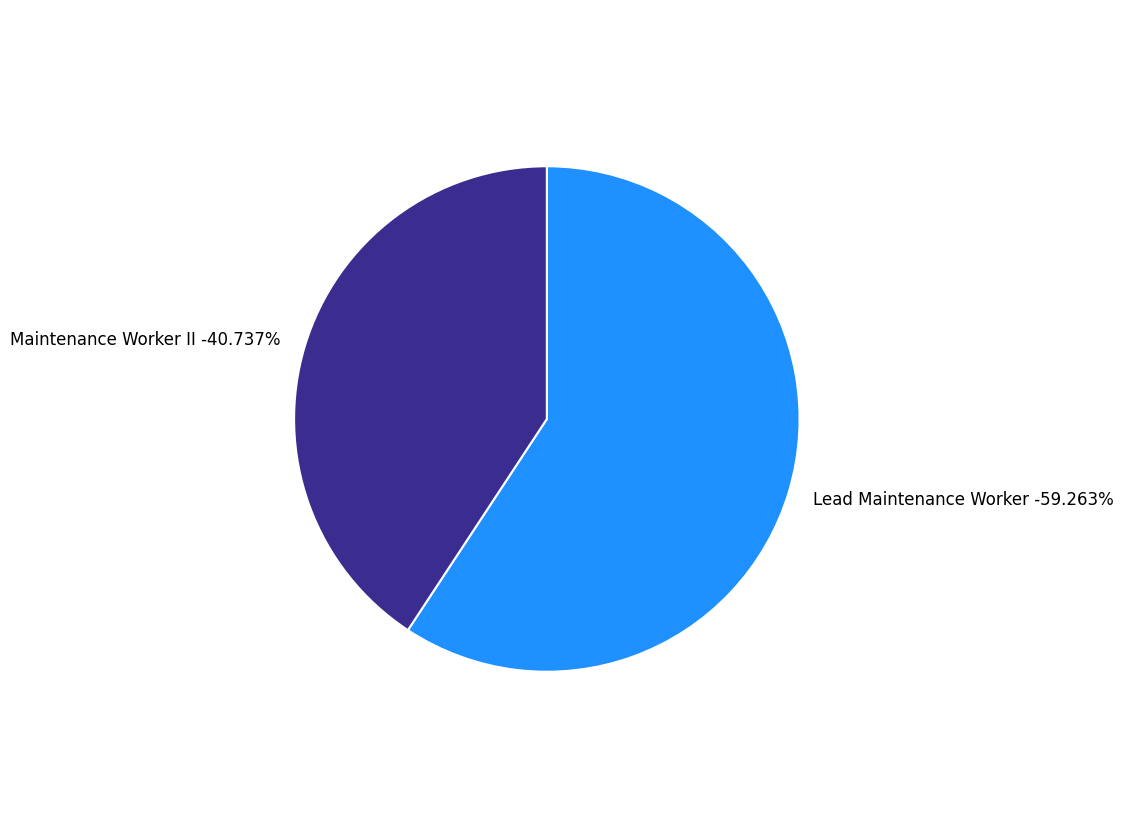

What percentage is NOT represented by Maintenance Worker II?

59.3%